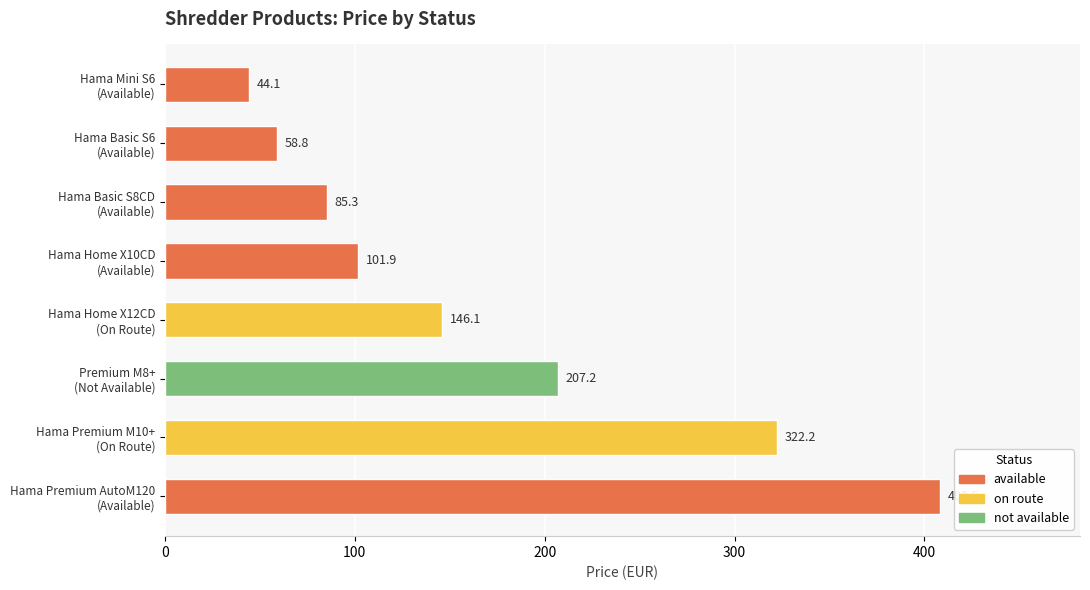

What is the smallest value displayed?

44.1